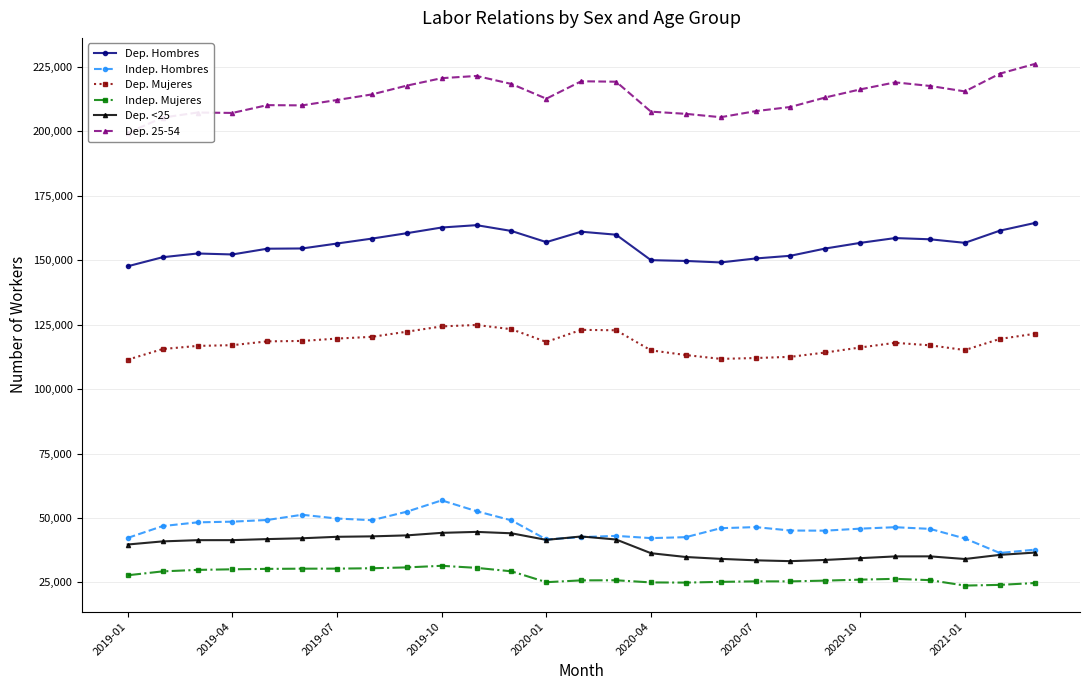

Is the value of Dep. Hombres at 2019-04 greater than the value of Indep. Hombres at 2019-01?

Yes